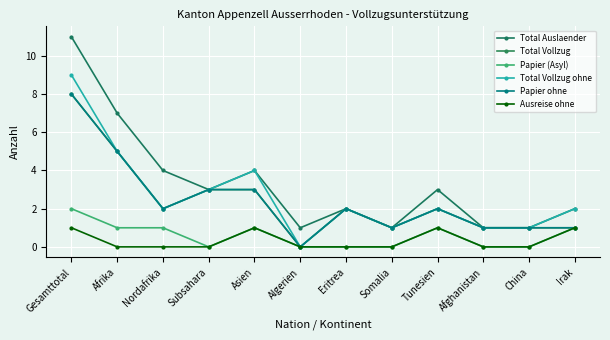

True or false: Total Auslaender and Papier ohne cross at least once.

False